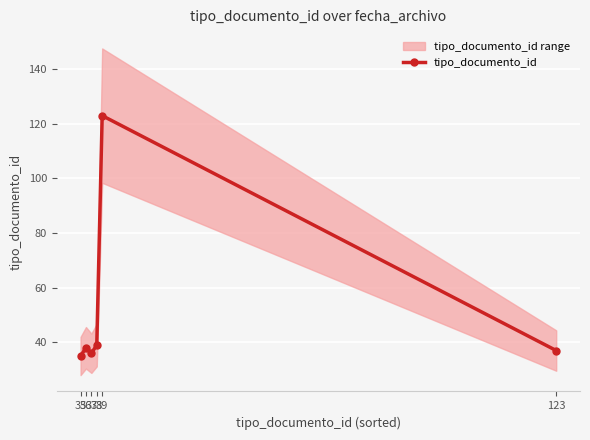

Between 36 and 38, which is larger?

38